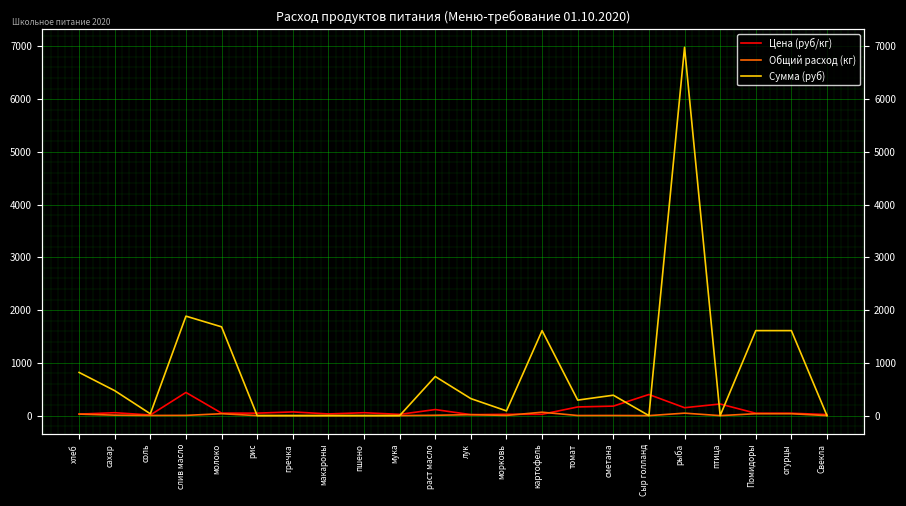

What are all the series names shown in the legend?

Цена (руб/кг), Общий расход (кг), Сумма (руб)